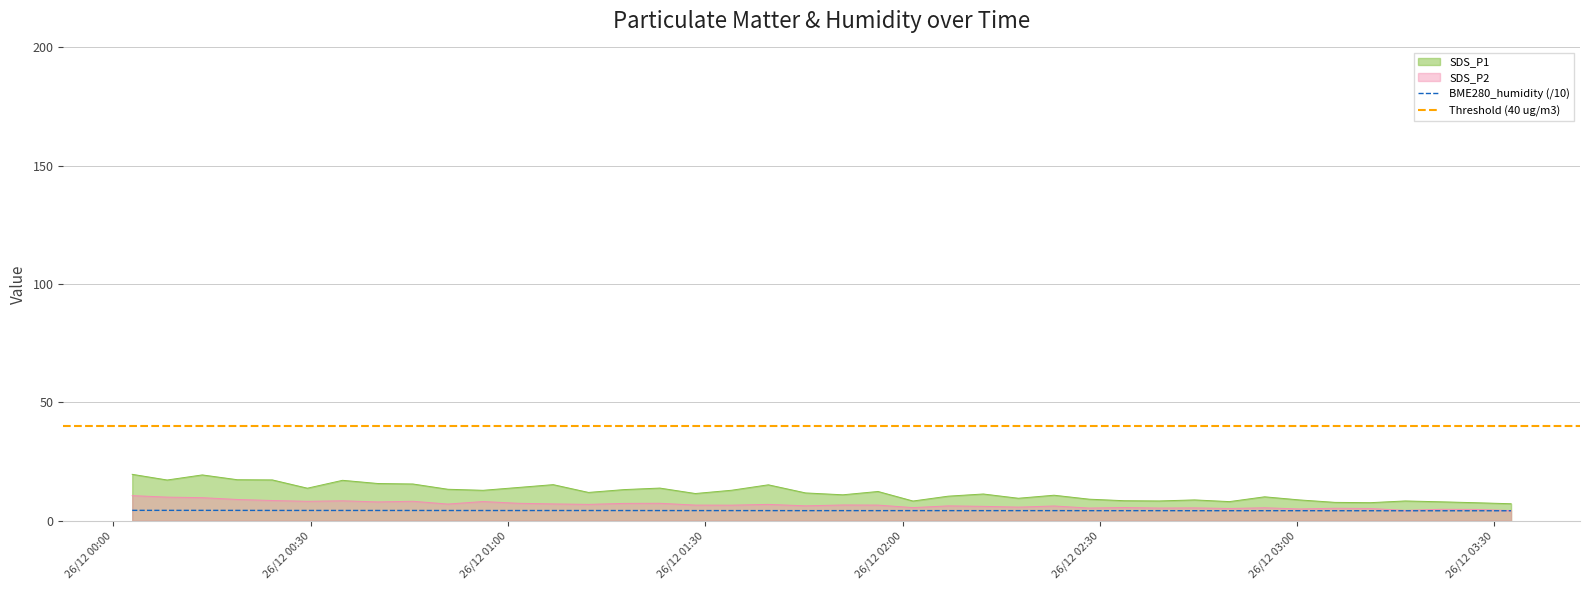

Which series has the largest range (max minus min)?

SDS_P1